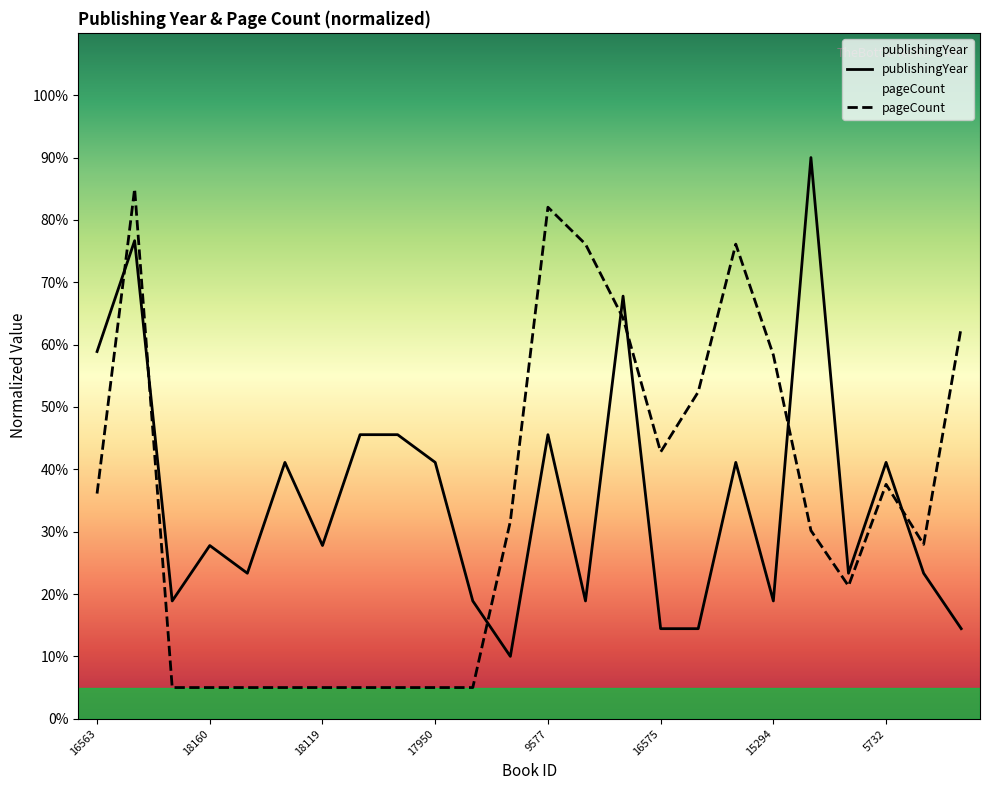

What is the minimum value for publishingYear?

10.0